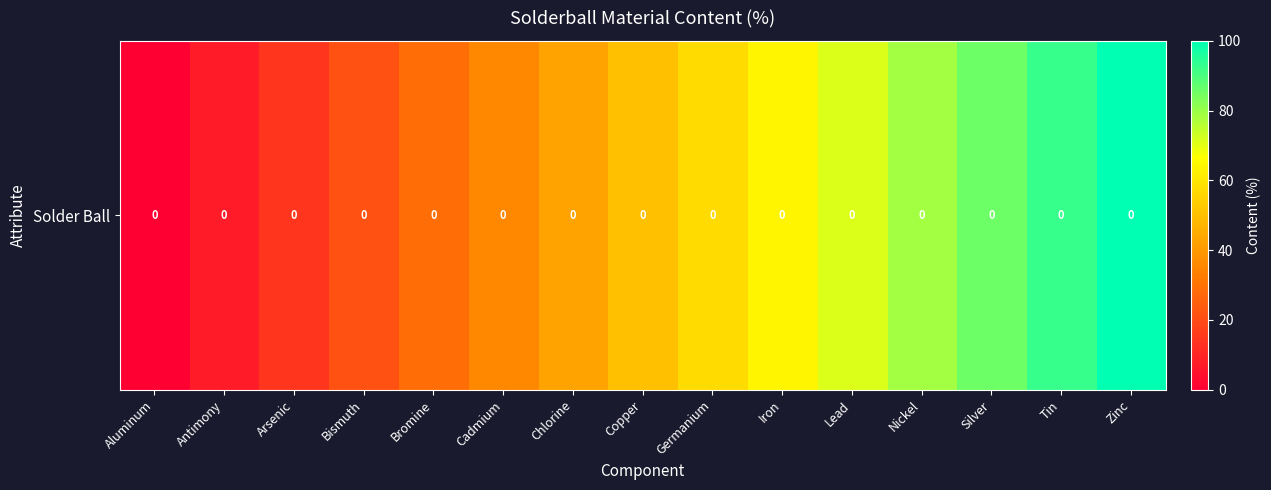

The chart shows a value of 56.9 at Chlorine. True or false?

False